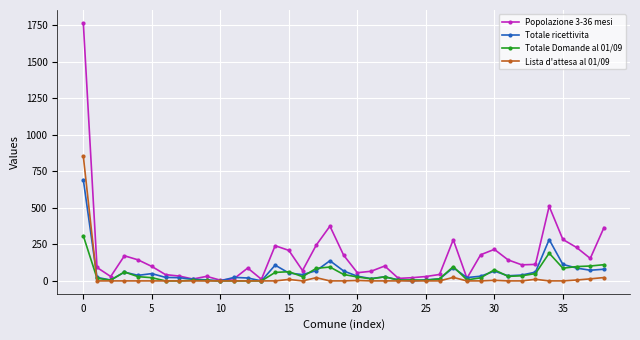

True or false: Lista d'attesa al 01/09 has more than 1 interior local peaks.

True